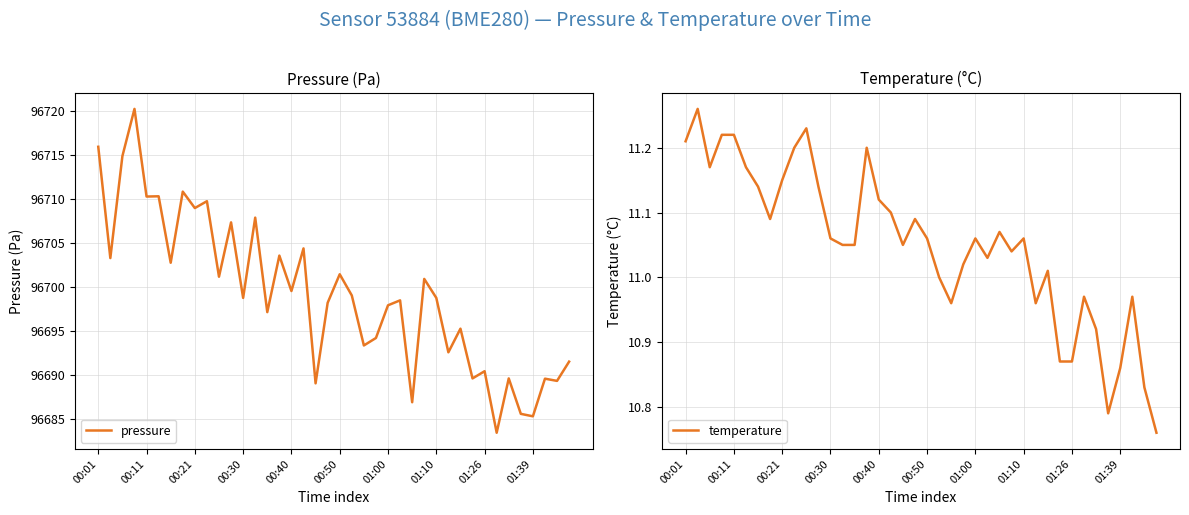

What is the minimum value for pressure?

96683.4